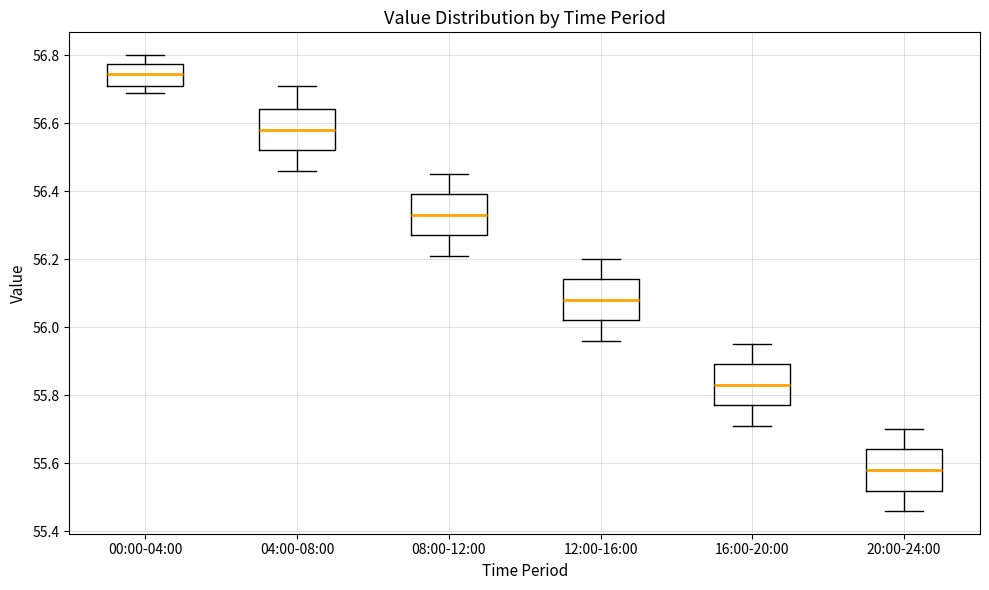

Reading left to right, read every box against the y-axis: the position of its median line, the range the box covers, and the ends of its whiskers. The values are not printed on the chart, so give them approximately, as read against the axis.

00:00-04:00: median 56.74, box 56.72 to 56.78, whiskers 56.70 to 56.80
04:00-08:00: median 56.58, box 56.52 to 56.64, whiskers 56.46 to 56.72
08:00-12:00: median 56.34, box 56.28 to 56.40, whiskers 56.22 to 56.46
12:00-16:00: median 56.08, box 56.02 to 56.14, whiskers 55.96 to 56.20
16:00-20:00: median 55.84, box 55.78 to 55.90, whiskers 55.72 to 55.96
20:00-24:00: median 55.58, box 55.52 to 55.64, whiskers 55.46 to 55.70